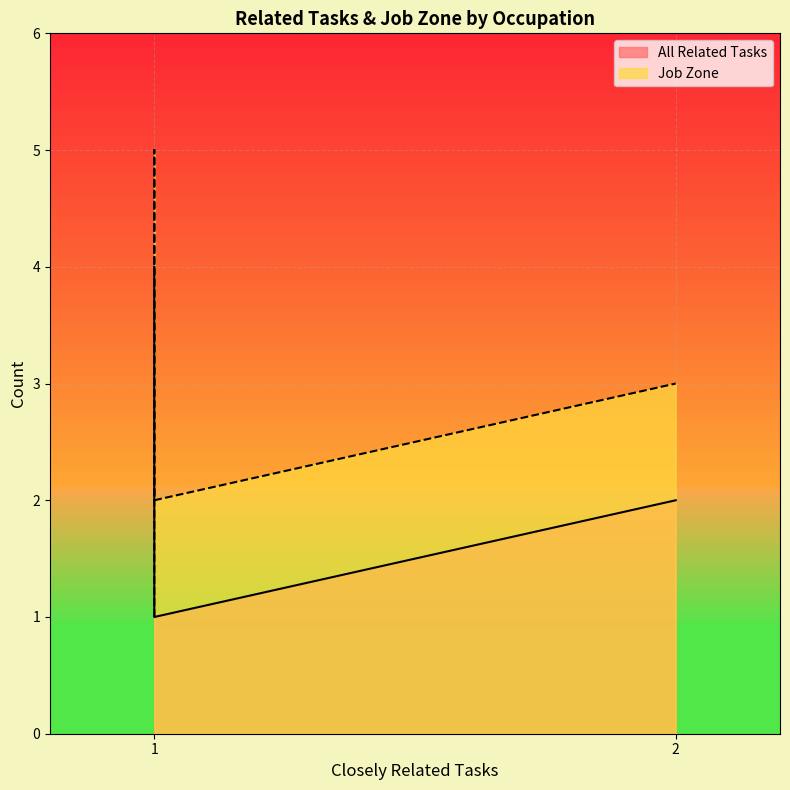

How many data points does each series have?

6